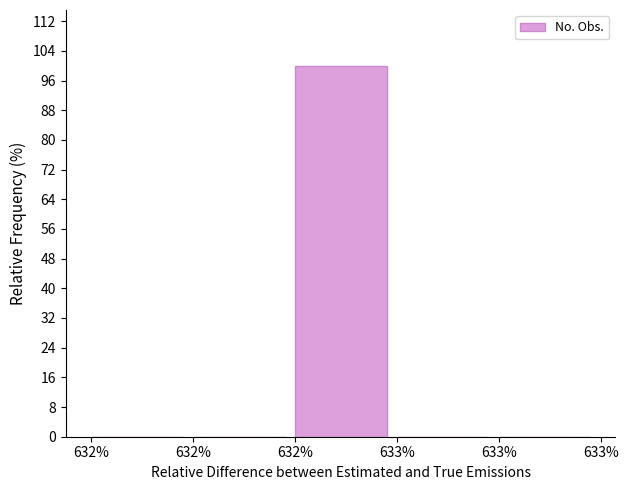

How many categories are shown in the chart?

5